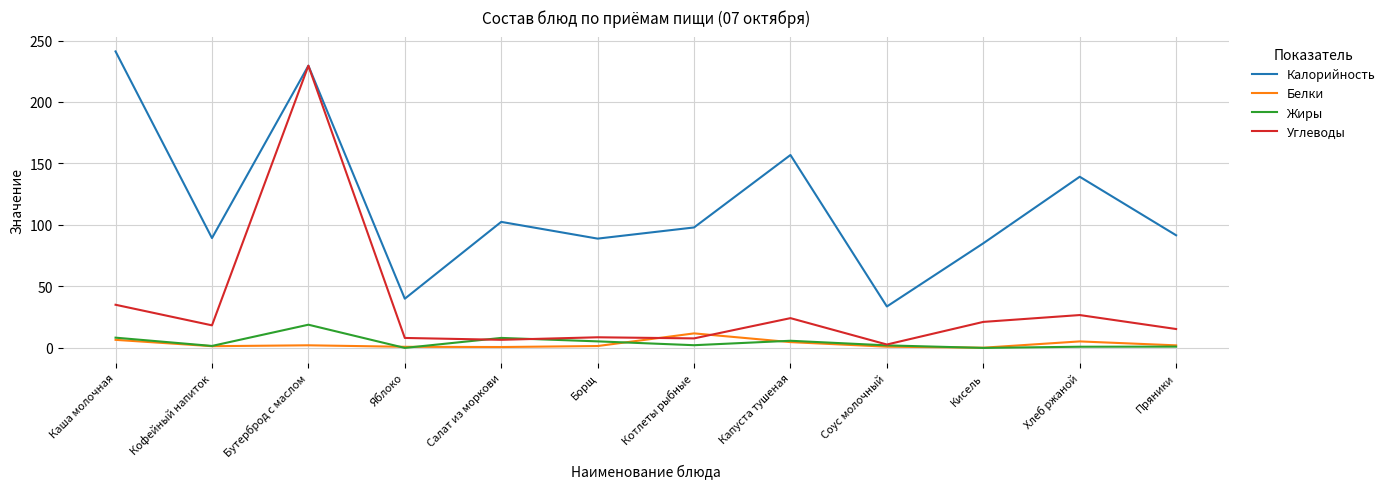

What are all the series names shown in the legend?

Калорийность, Белки, Жиры, Углеводы